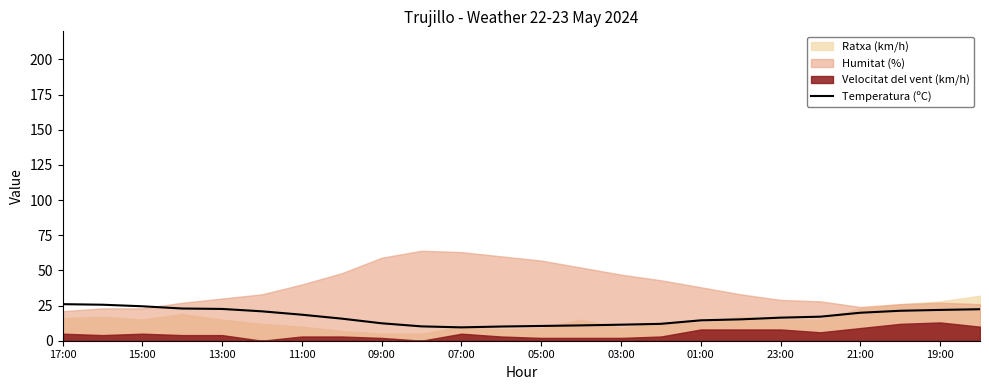

Where is the data nearest to the value 17?

19